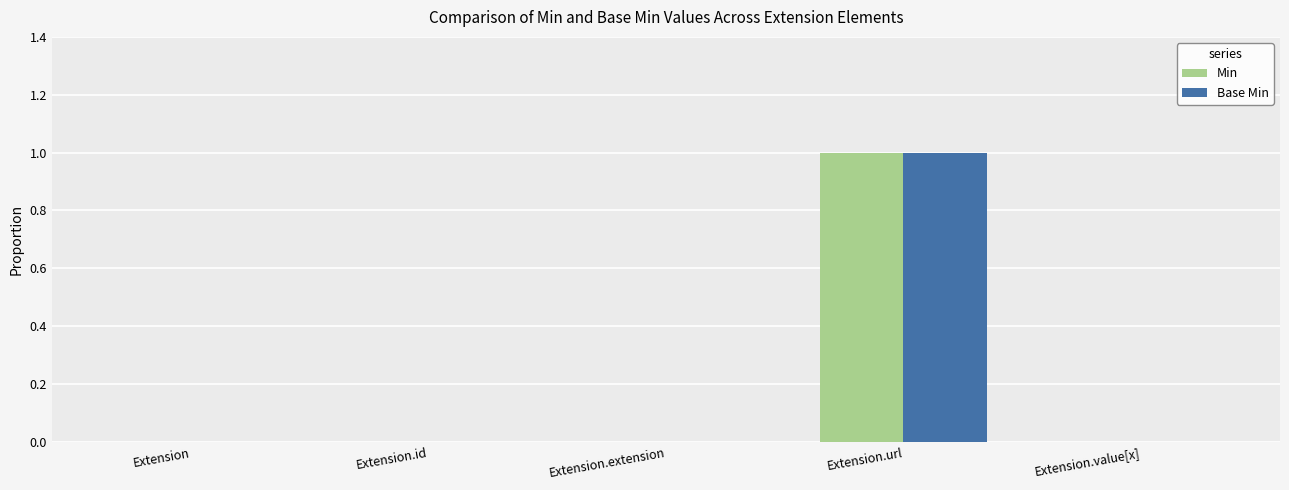

Count the number of categories in the chart.

5